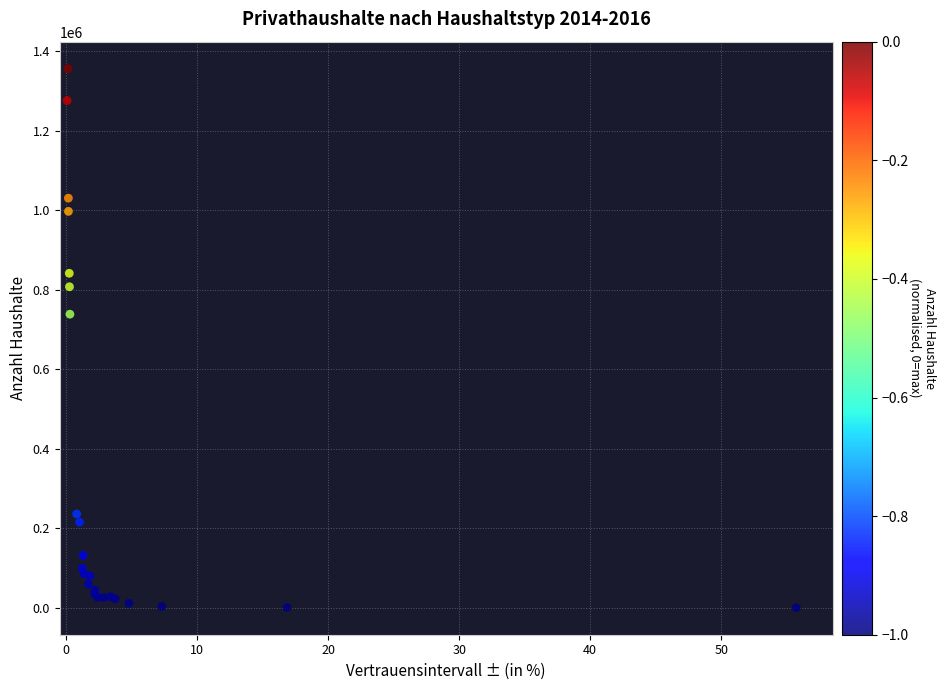

What Y value in the scatter plot is closest to 678123?

738531.7